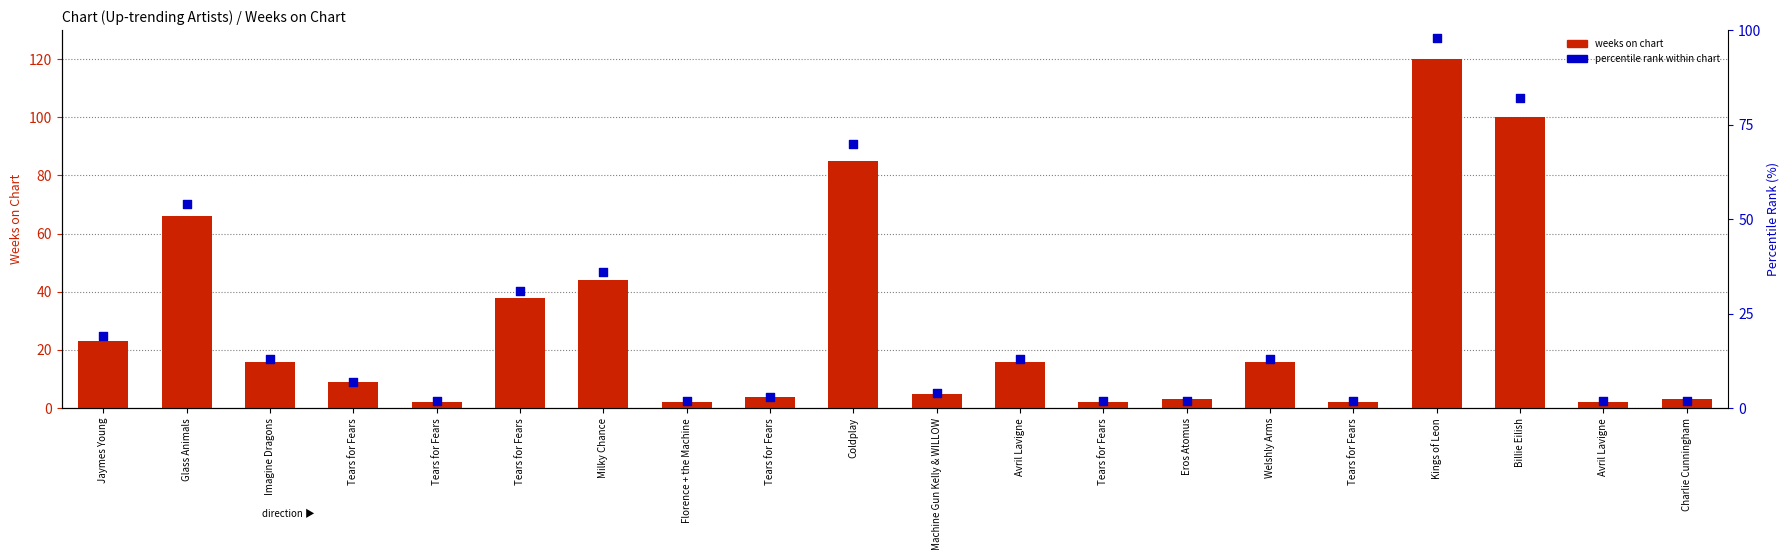

What are all the series names shown in the legend?

weeks on chart, percentile rank within chart